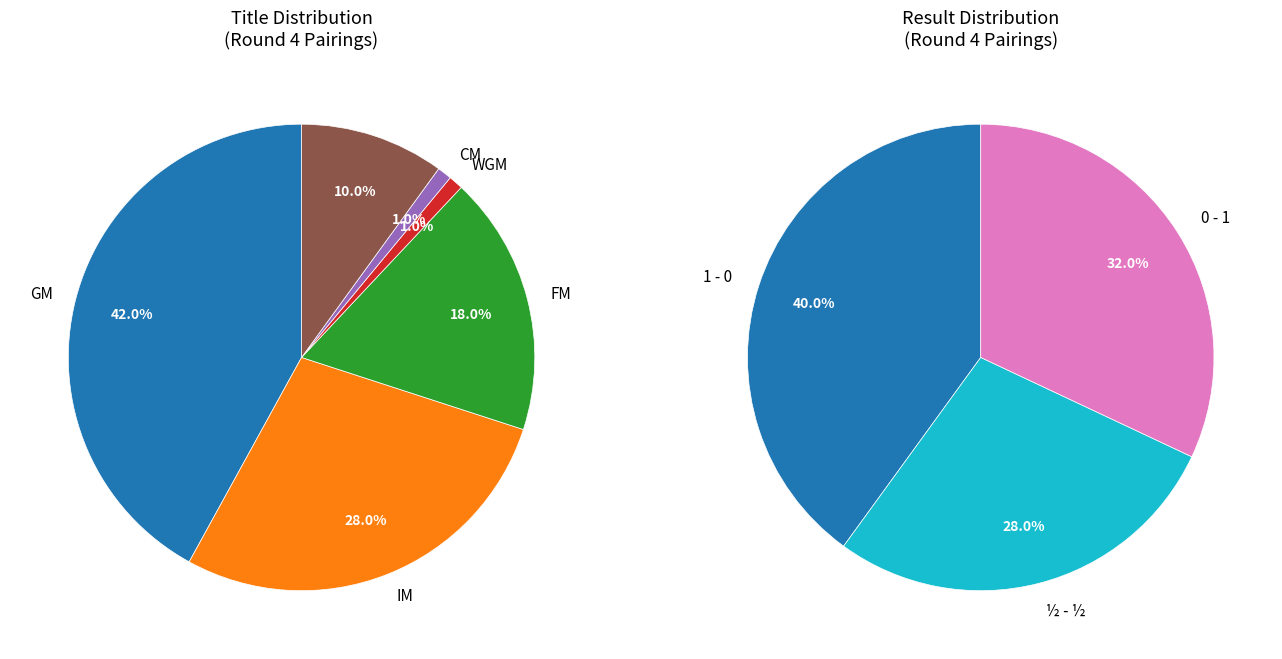

Rank the categories by value from highest to lowest.

GM, IM, FM, , WGM, CM